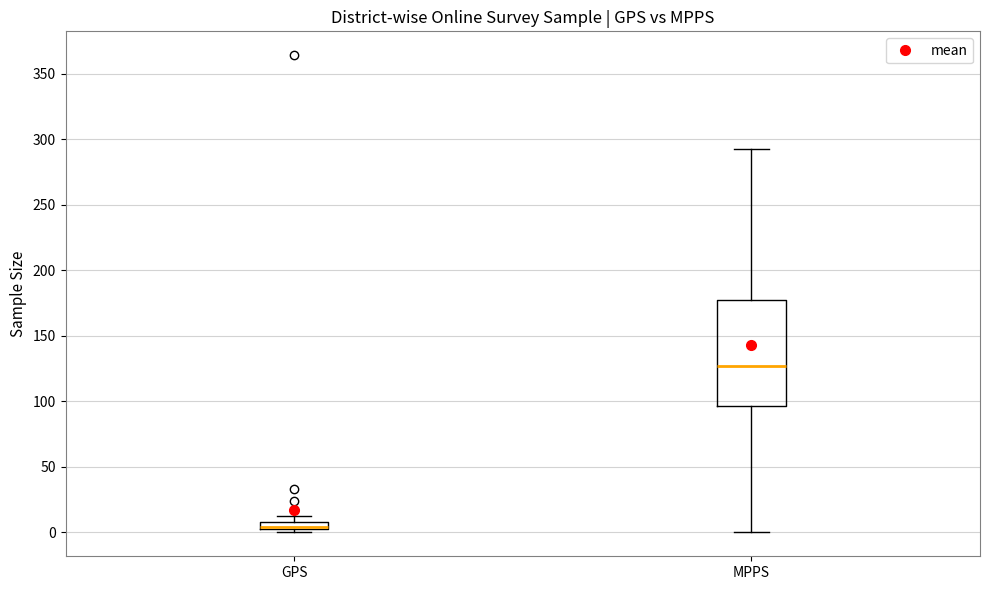

Where is the upper edge of the box for GPS on the y-axis? The values are not printed on the chart, so give them approximately, as read against the axis.

10